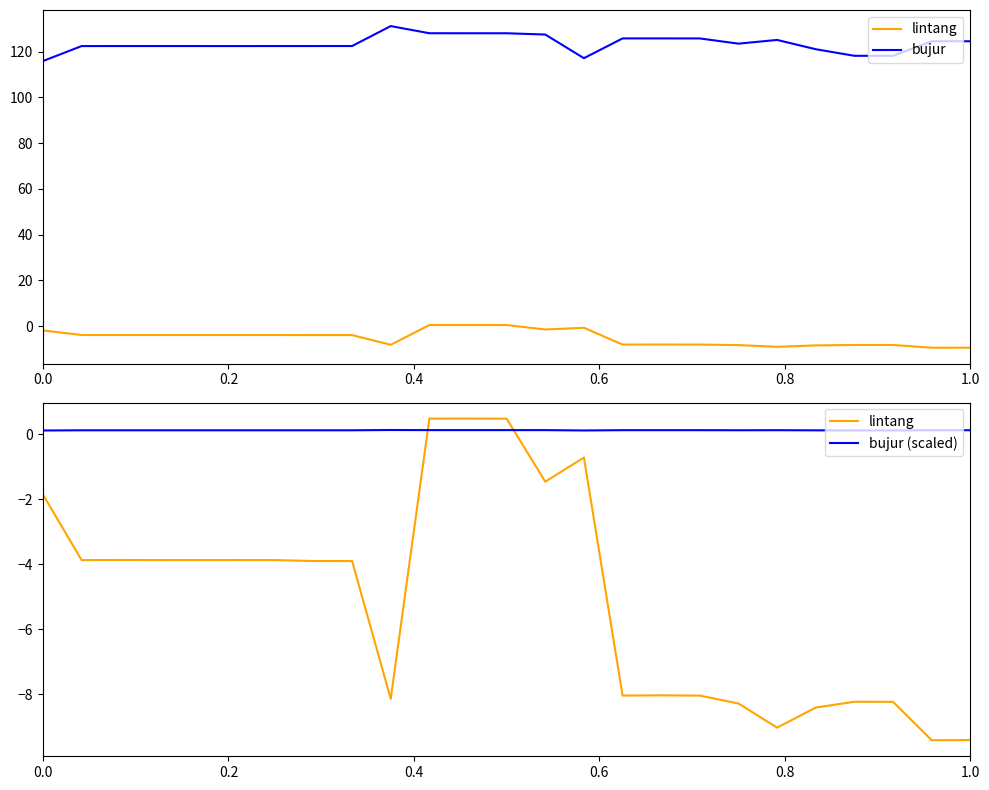

What is the total value across all series at 0.0?

114.1